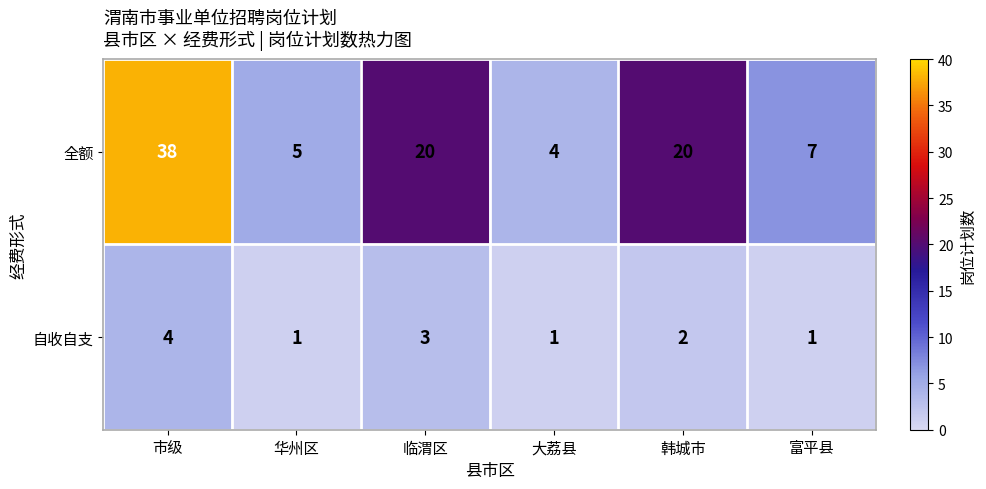

The value of 自收自支 at 市级 is 4. True or false?

True